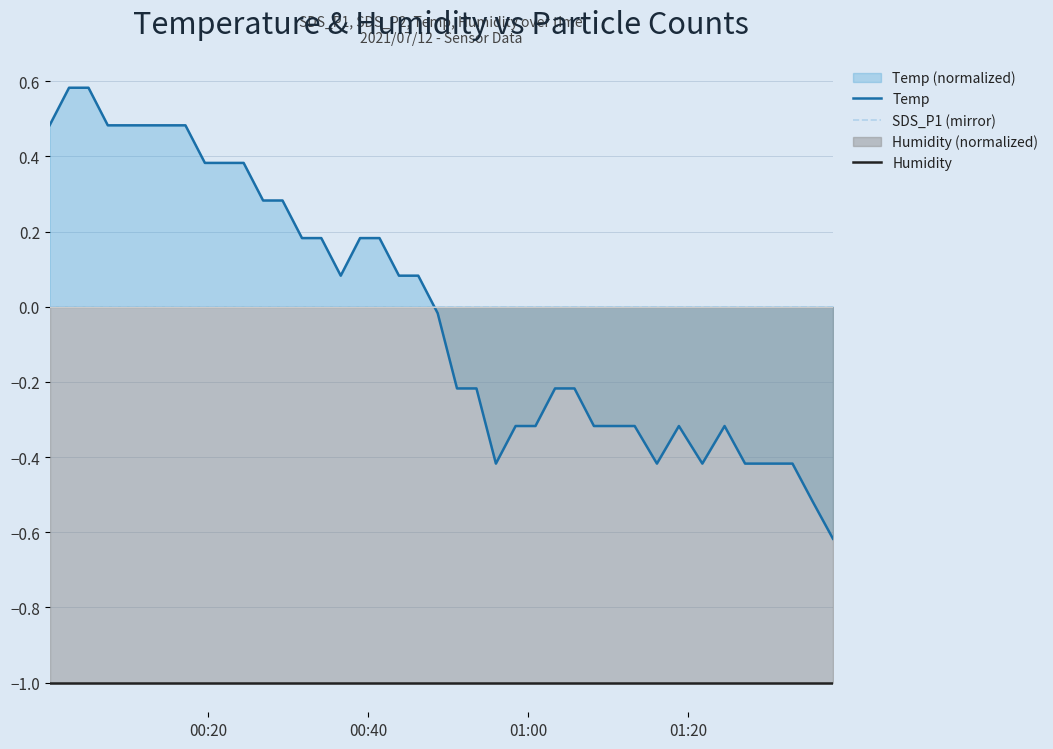

How many categories are shown in the chart?

40